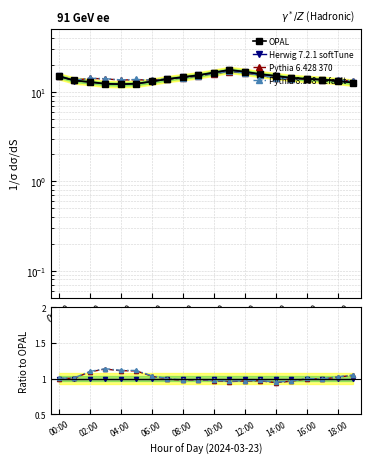

What is the minimum value shown in the chart?

0.9